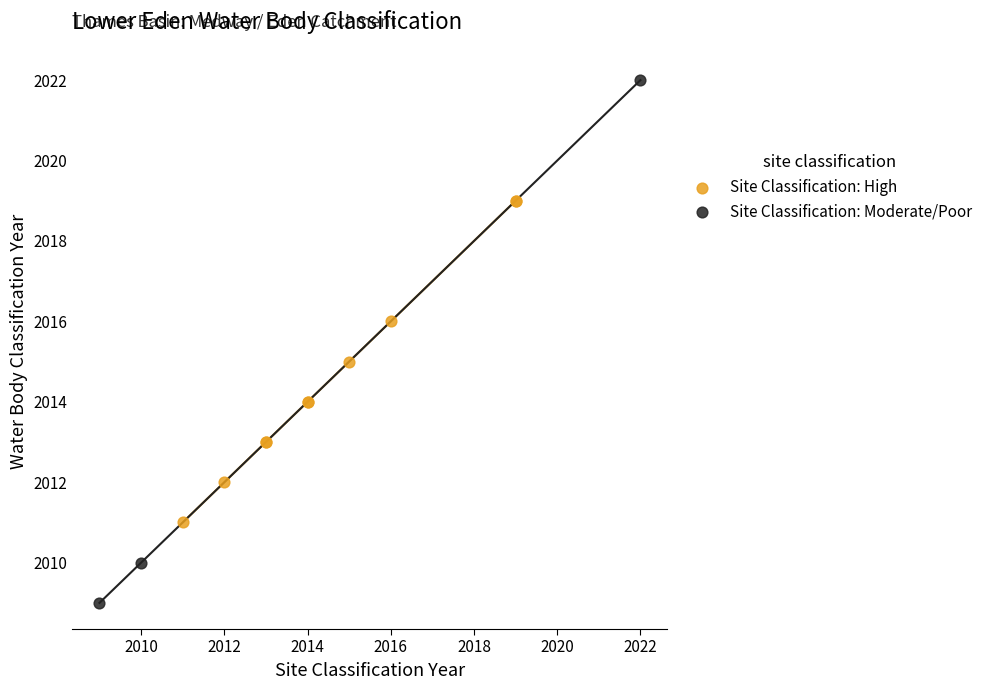

Which series reaches the minimum Y coordinate?

Site Classification: Moderate/Poor